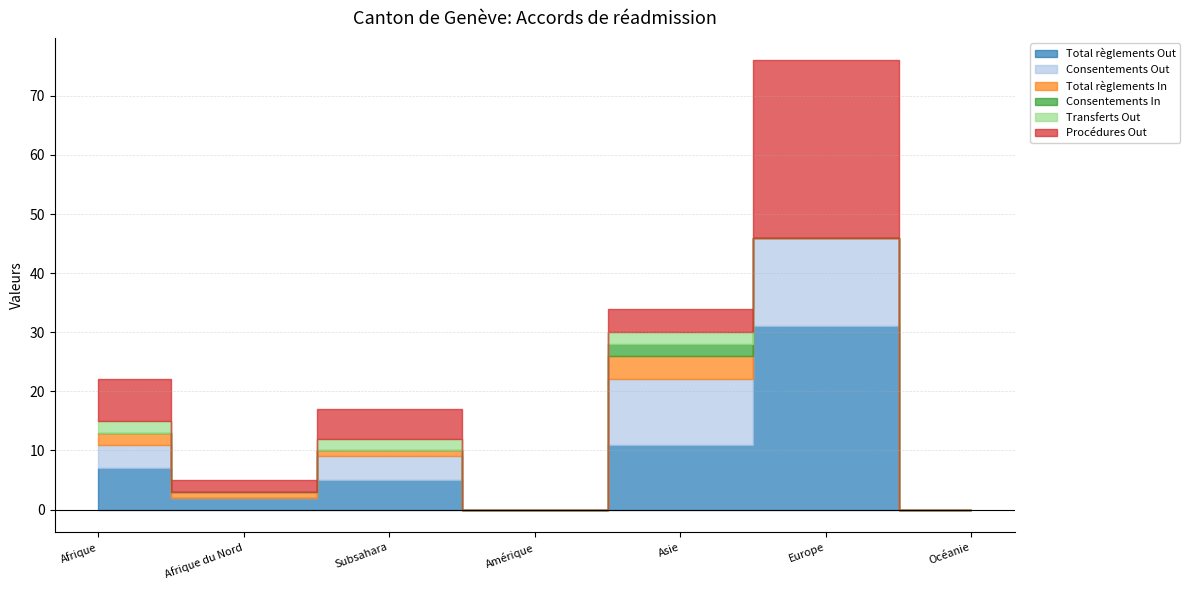

True or false: Total règlements Out and Transferts Out intersect in this chart.

False